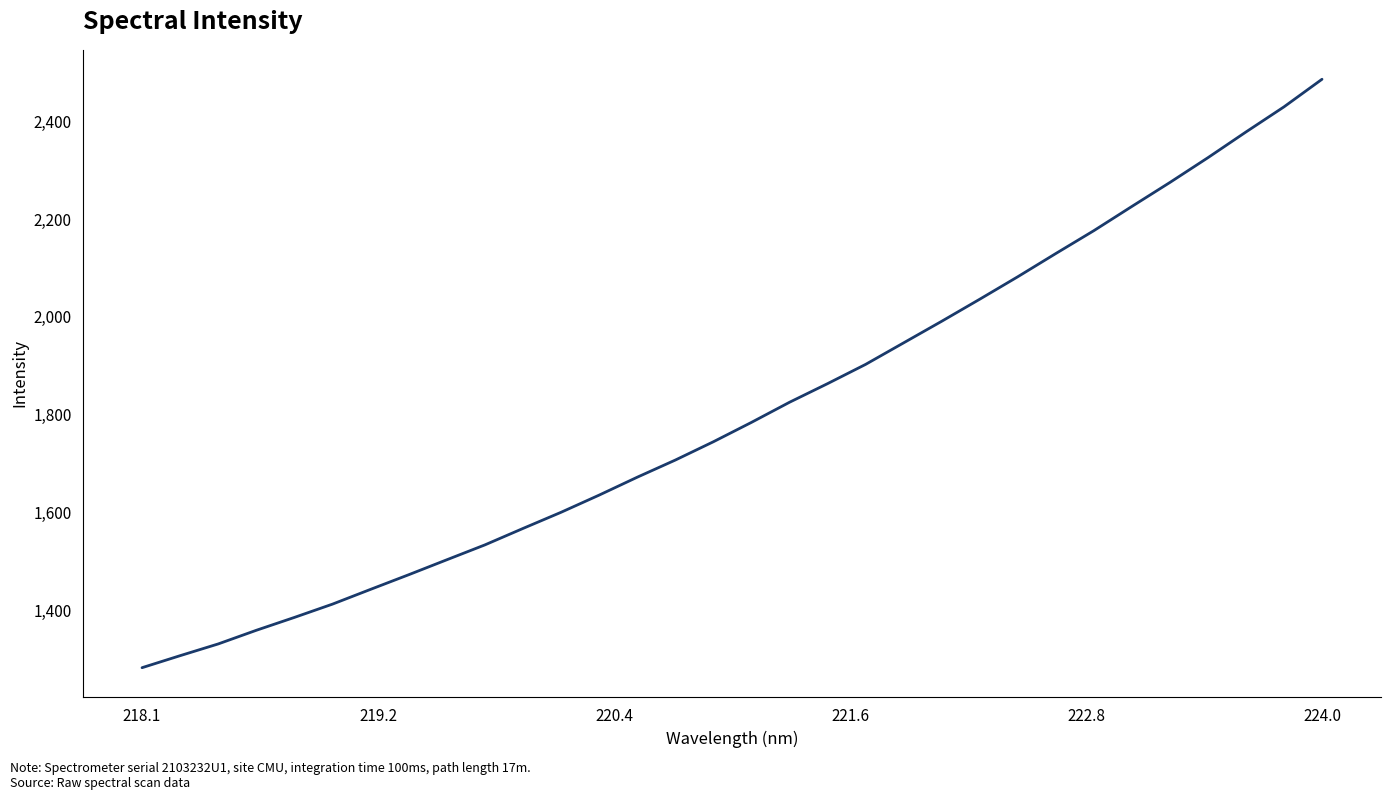

What is the greatest value displayed?

2485.6